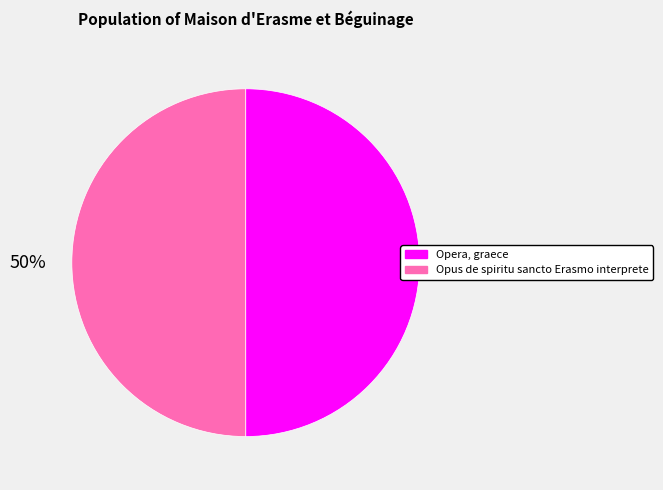

The Opus de spiritu sancto Erasmo interprete slice represents 44% of the pie. True or false?

False